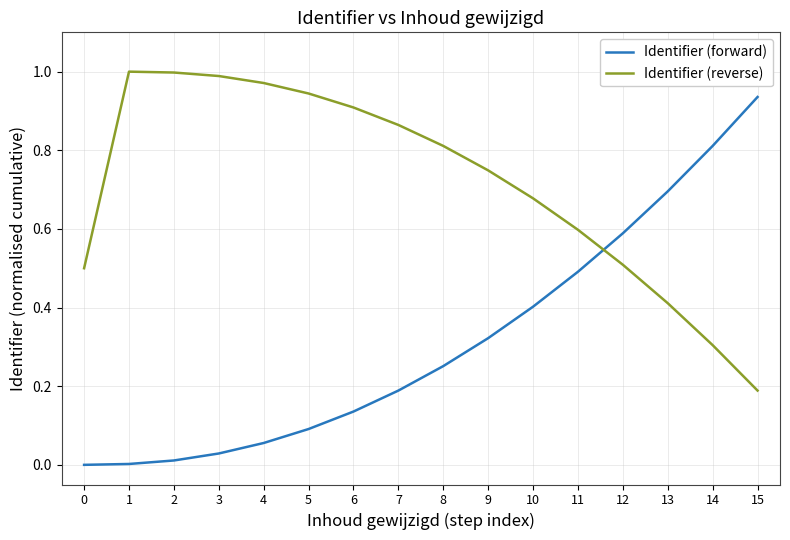

The value of Identifier (reverse) at 2 is 1.0. True or false?

True